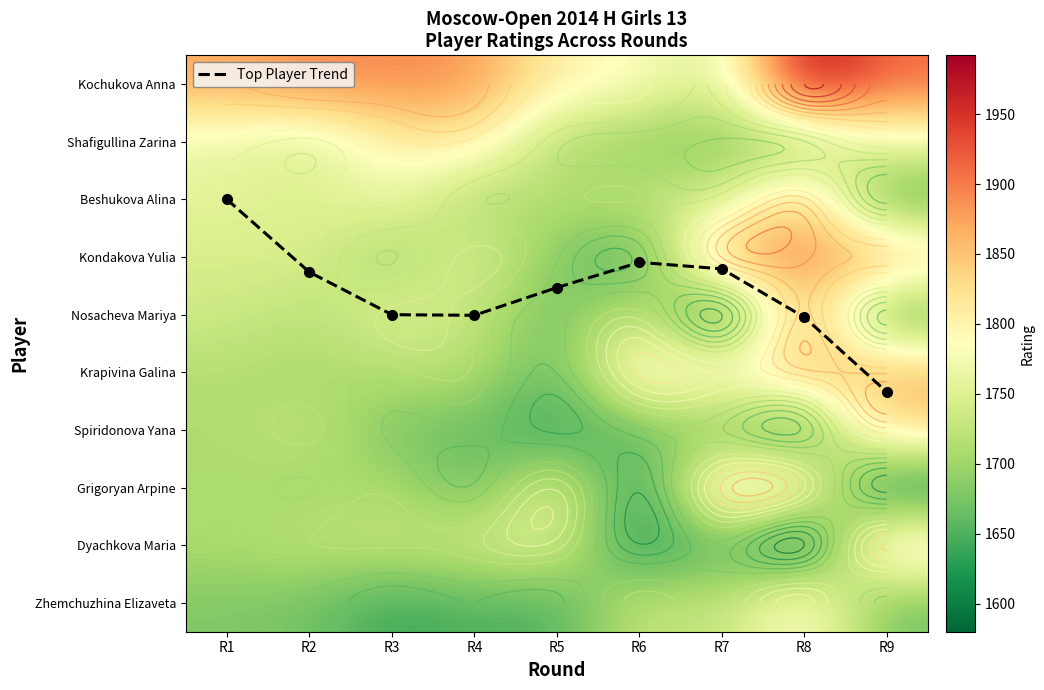

The Nosacheva Mariya series shows 951.8 at R3. True or false?

False